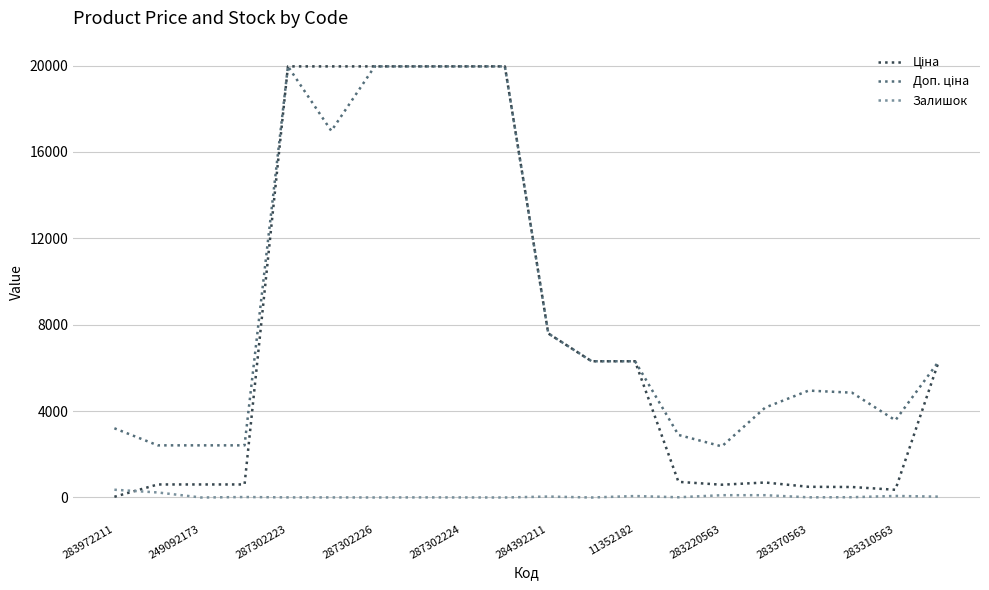

What is the maximum value shown in the chart?

19964.2